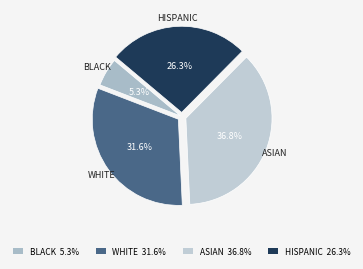

Which has a higher value, BLACK or WHITE?

WHITE